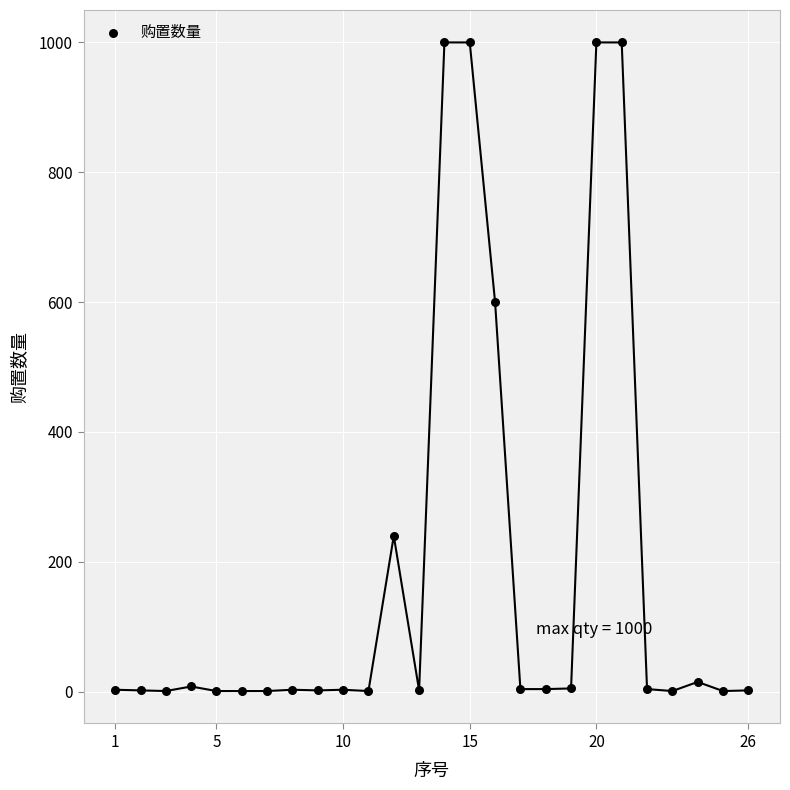

What is the range of Y values (max minus min)?

999